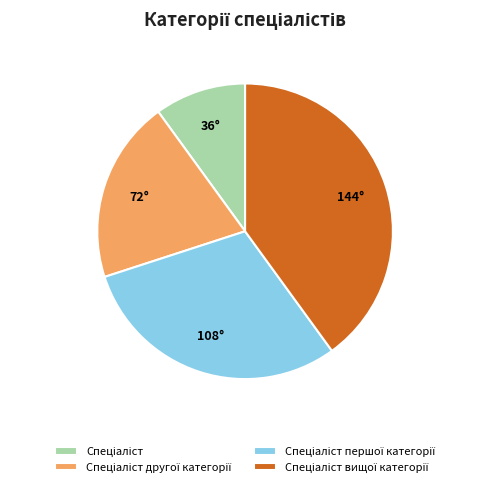

How many slices are in this pie chart?

4